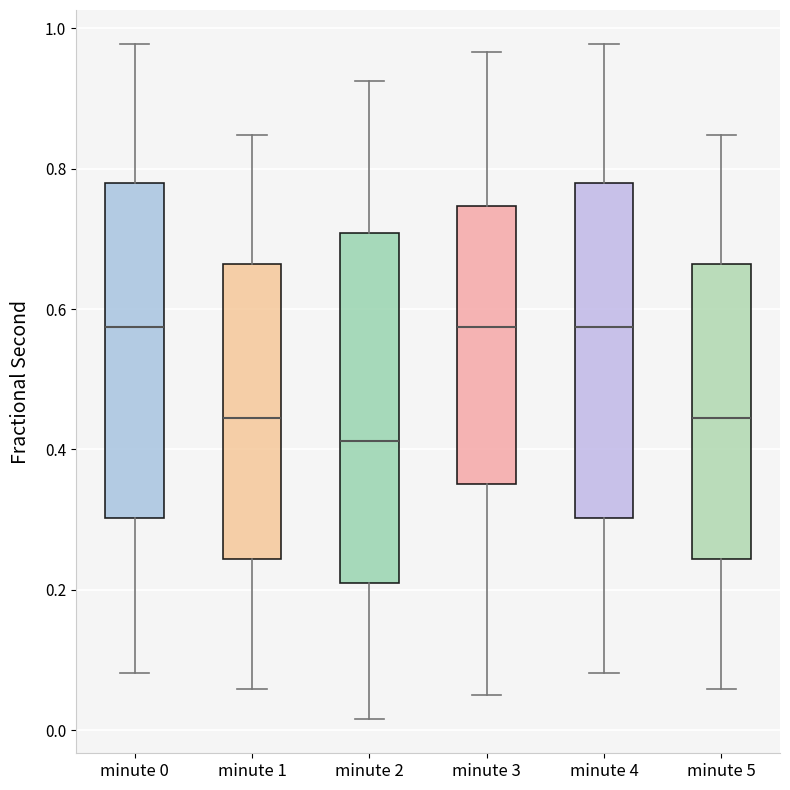

Where is the upper edge of the box for minute 0 on the y-axis? The values are not printed on the chart, so give them approximately, as read against the axis.

0.78